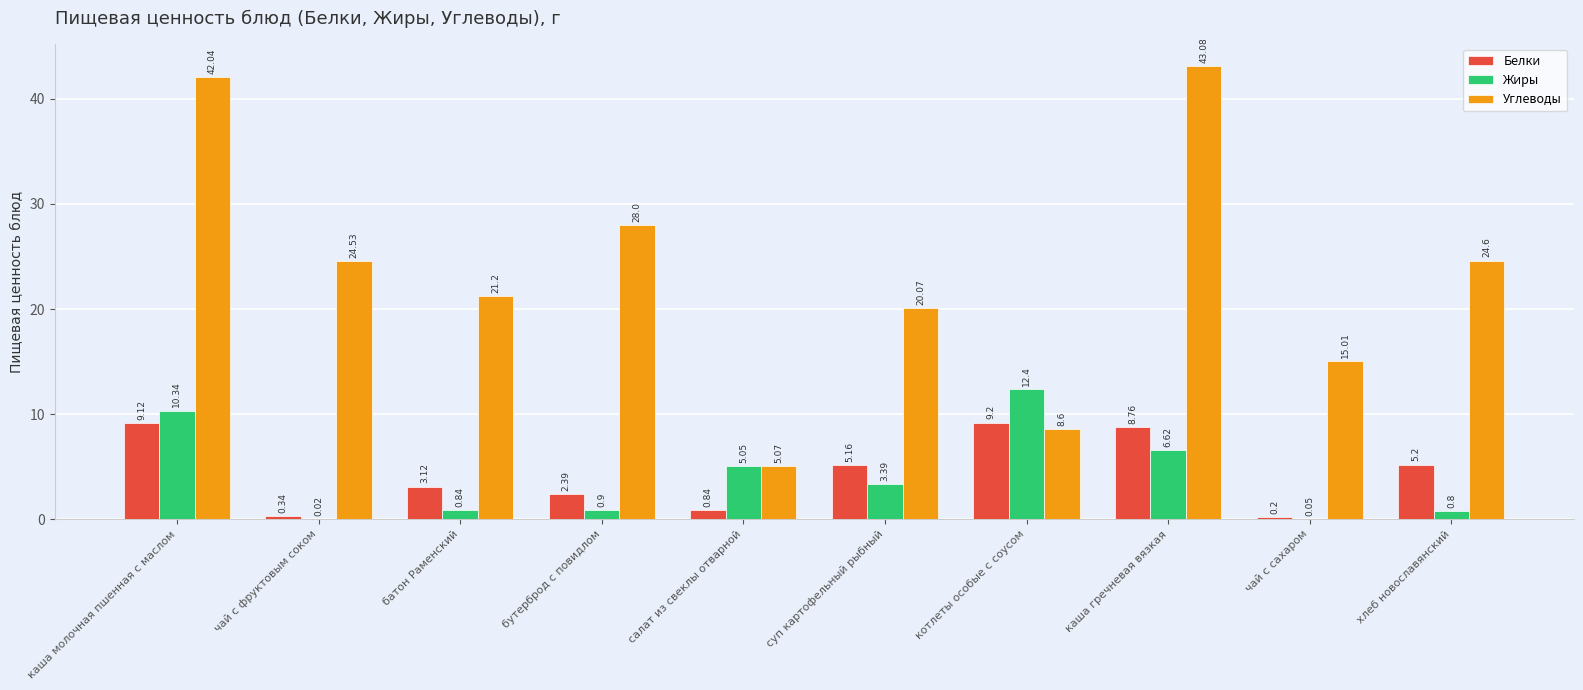

Read the Белки value at суп картофельный рыбный.

5.2